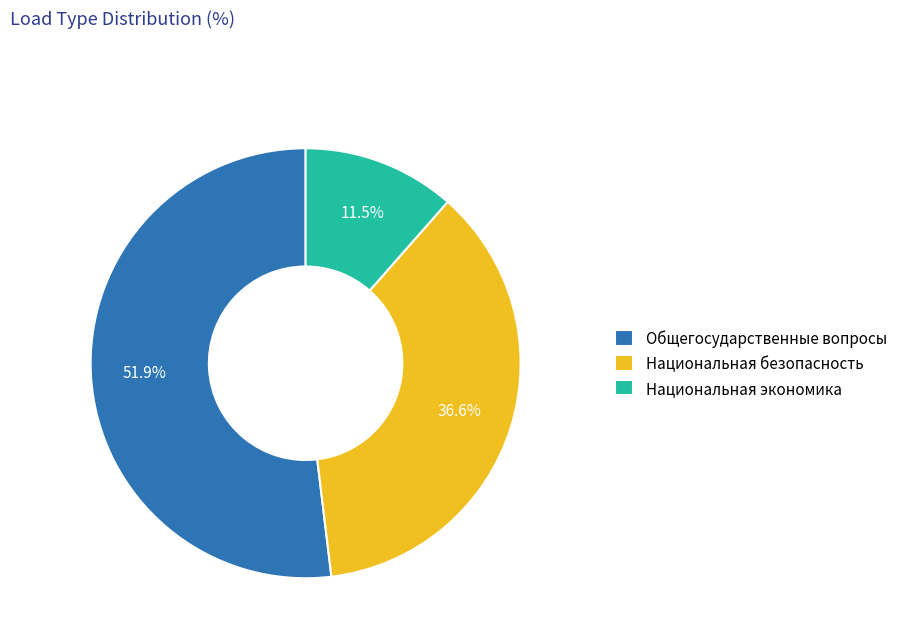

Does Общегосударственные вопросы represent more than half of the total?

Yes